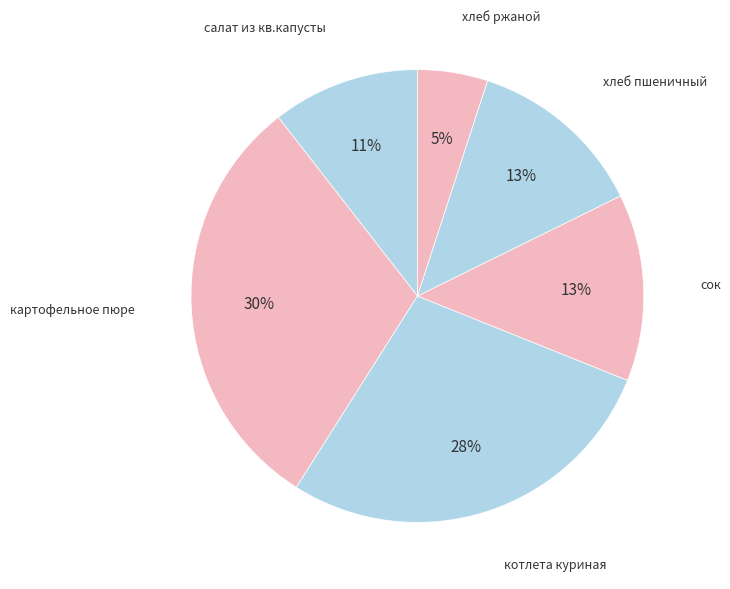

What percentage is the сок slice, to the nearest percent?

13%